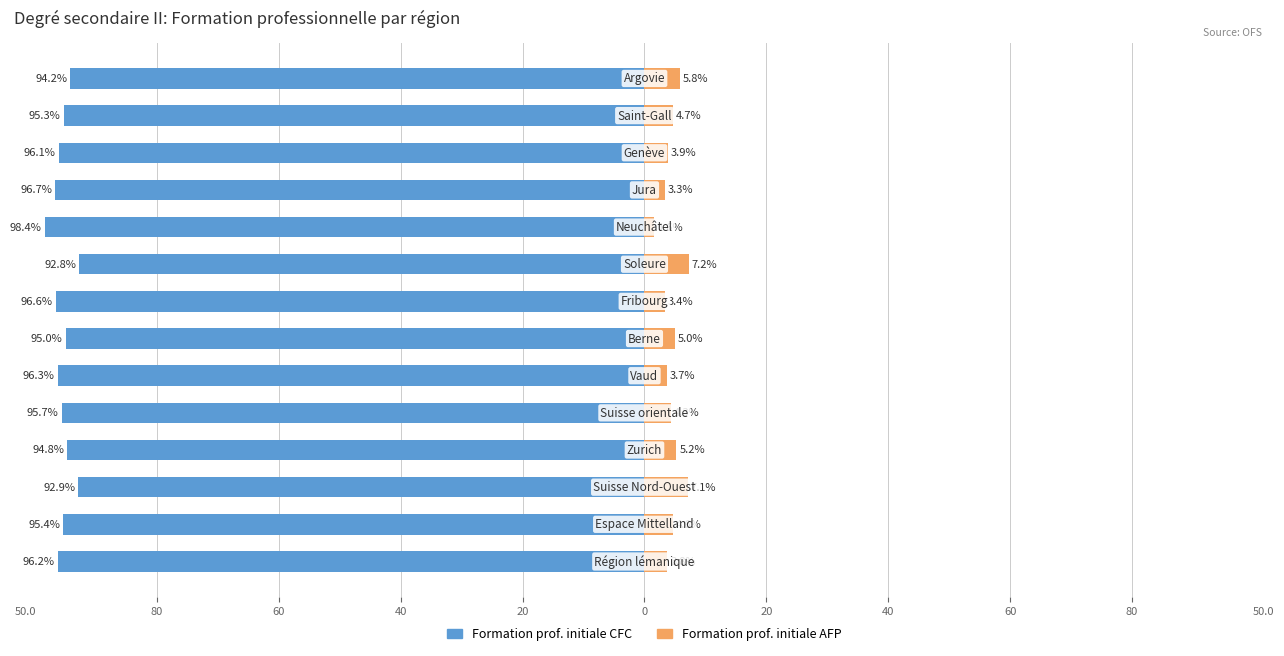

How many data points does each series have?

14